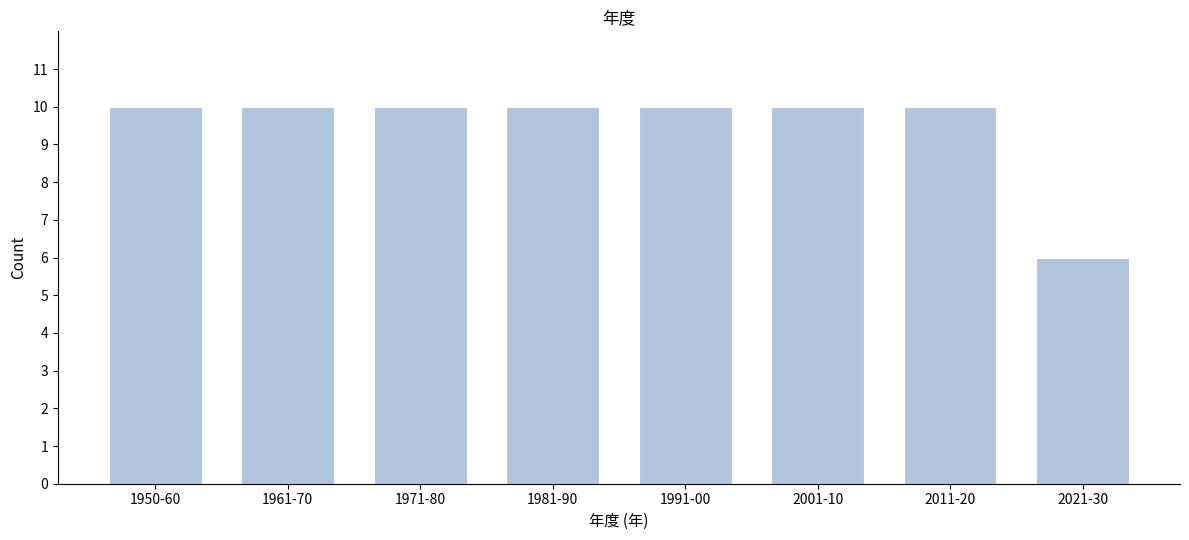

Reading left to right, list all the values displayed in this chart.

10	10	10	10	10	10	10	6